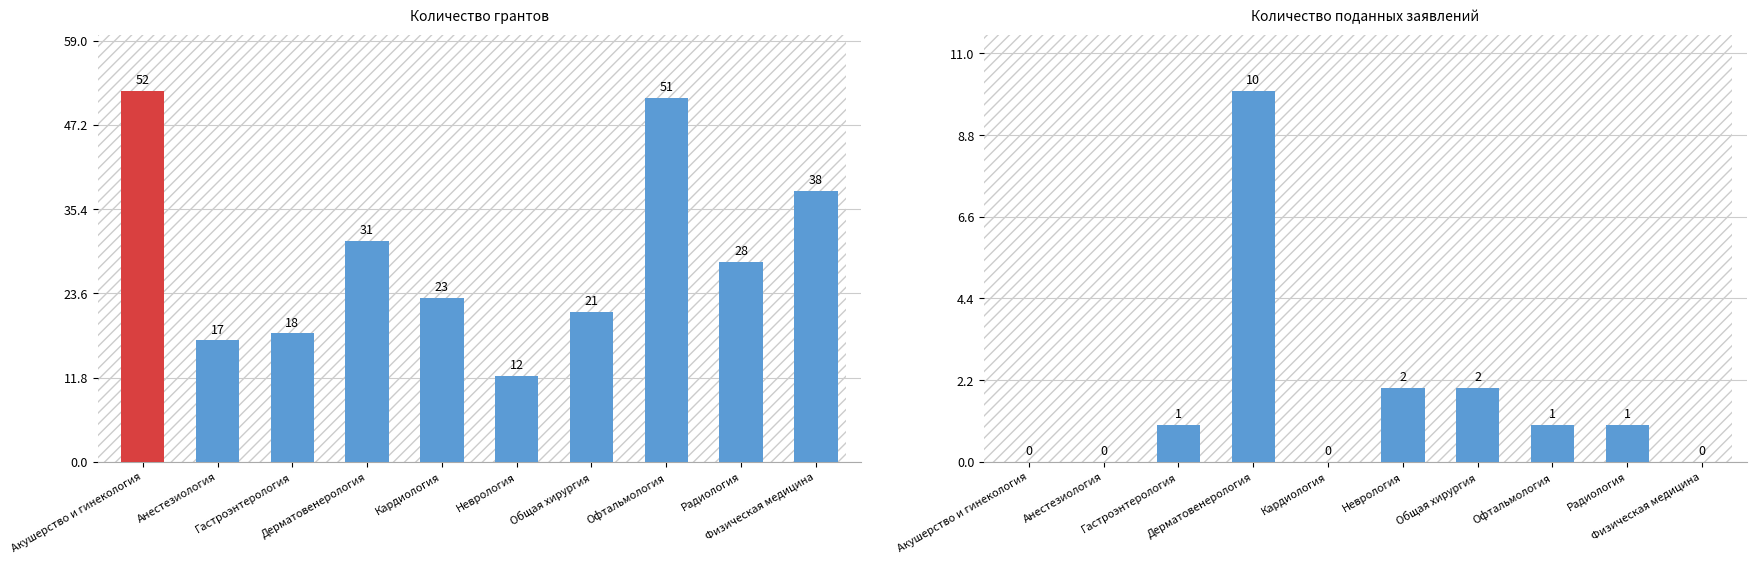

True or false: Количество грантов has a value of 50 at Дерматовенерология.

False